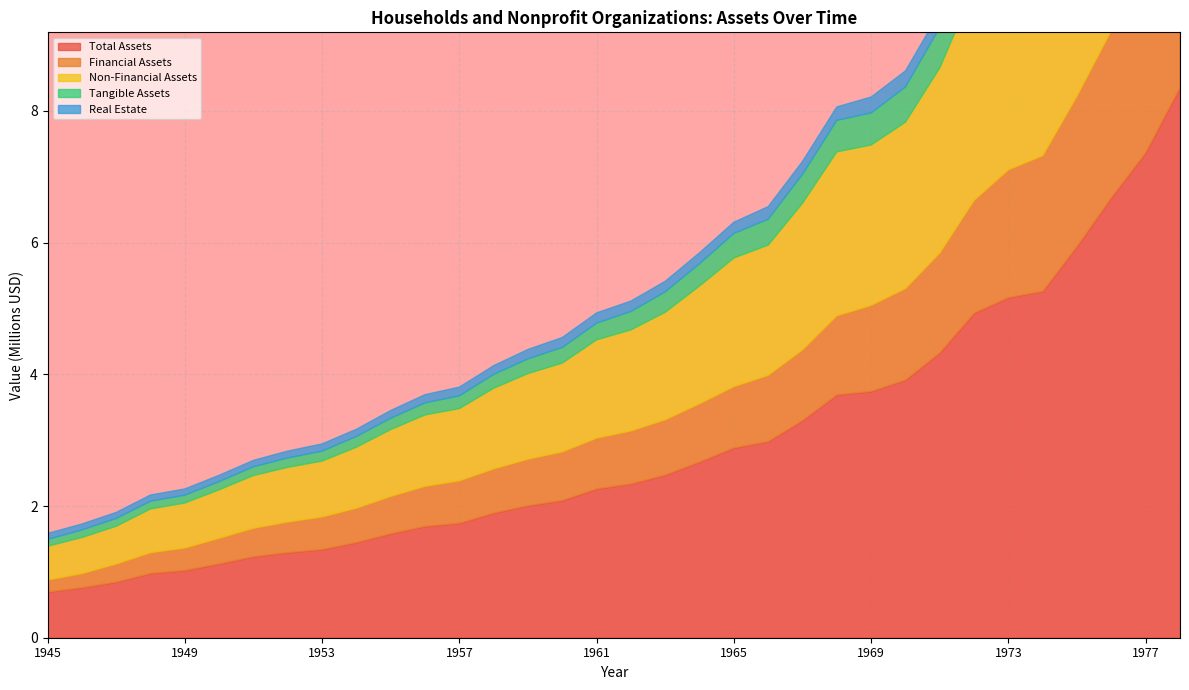

How many lines are shown in the chart?

5